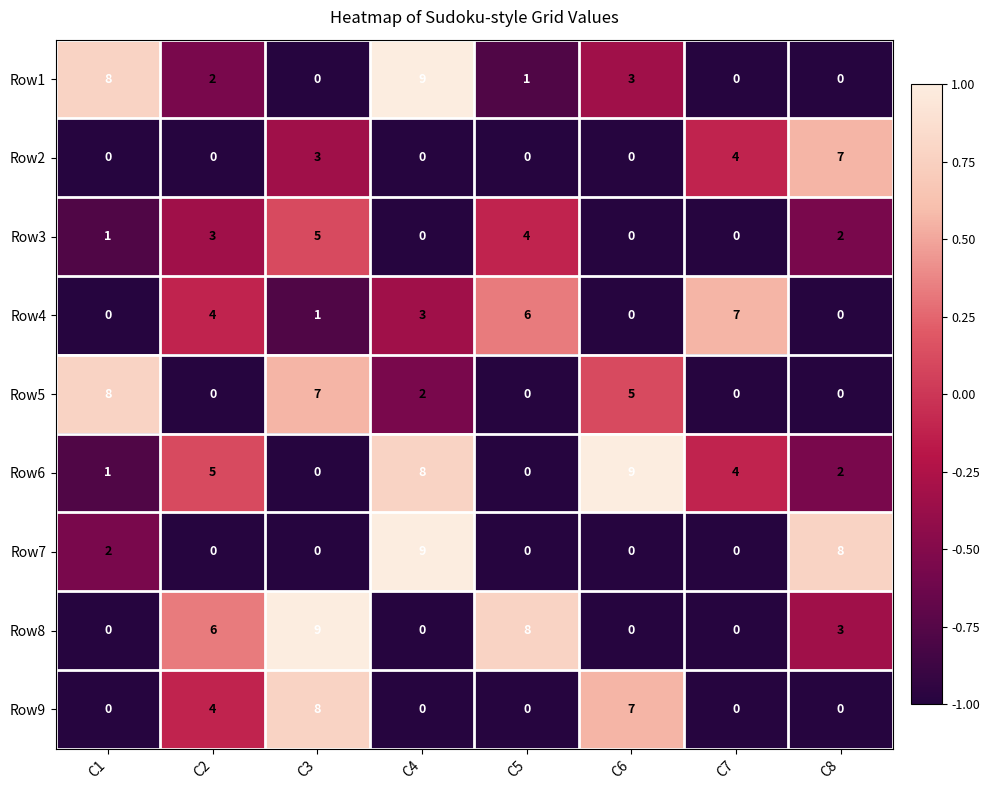

Which series has the largest total across all categories?

Row6